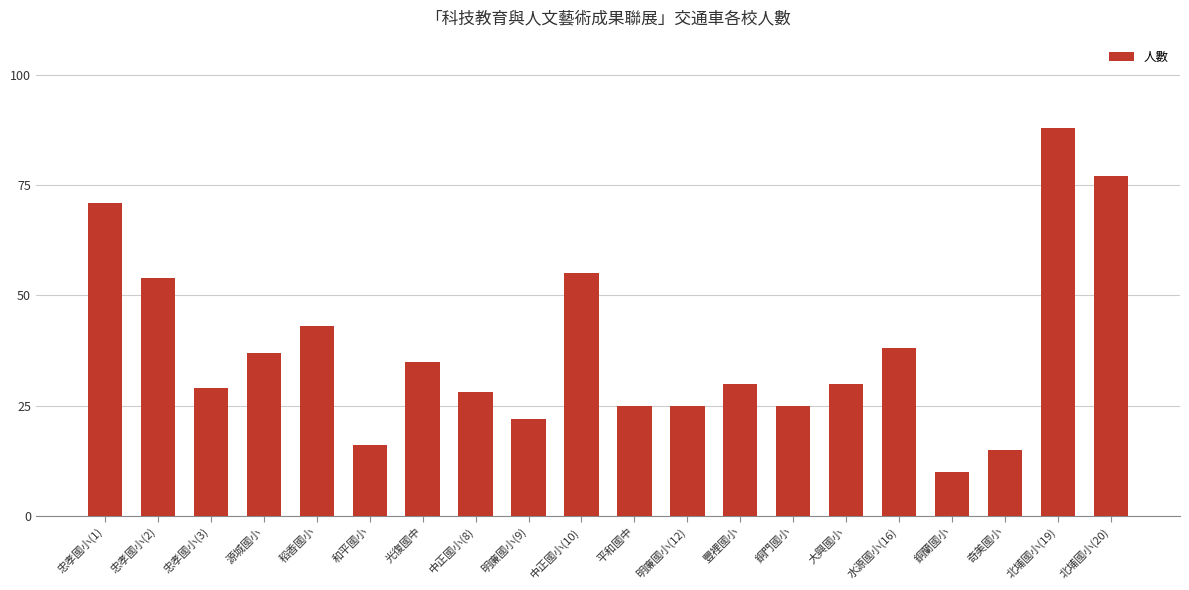

The chart shows a value of 10 at 銅蘭國小. True or false?

True